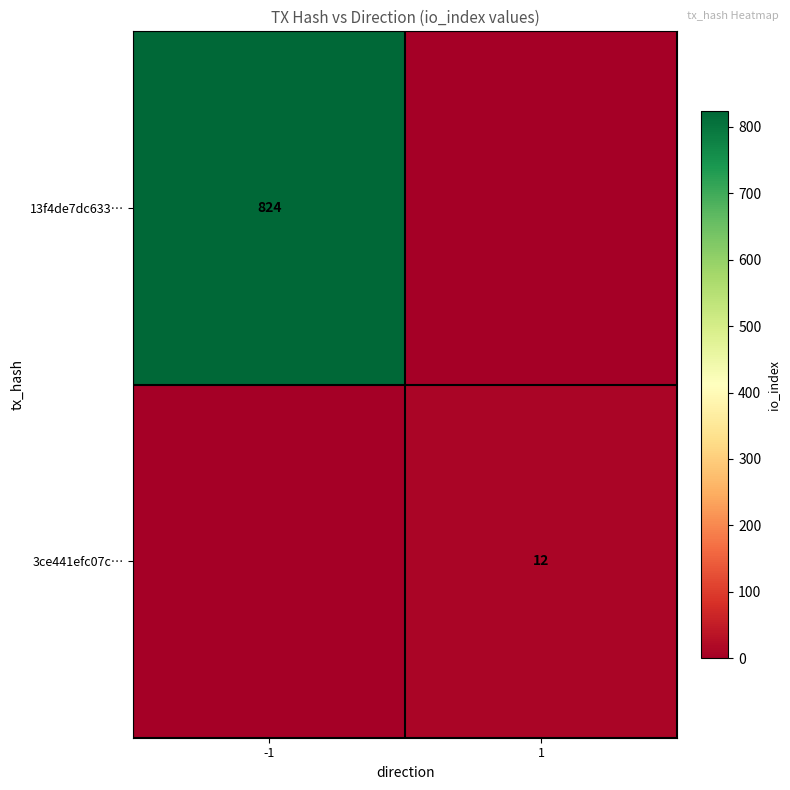

What is the spread (max minus min) of values at -1?

824